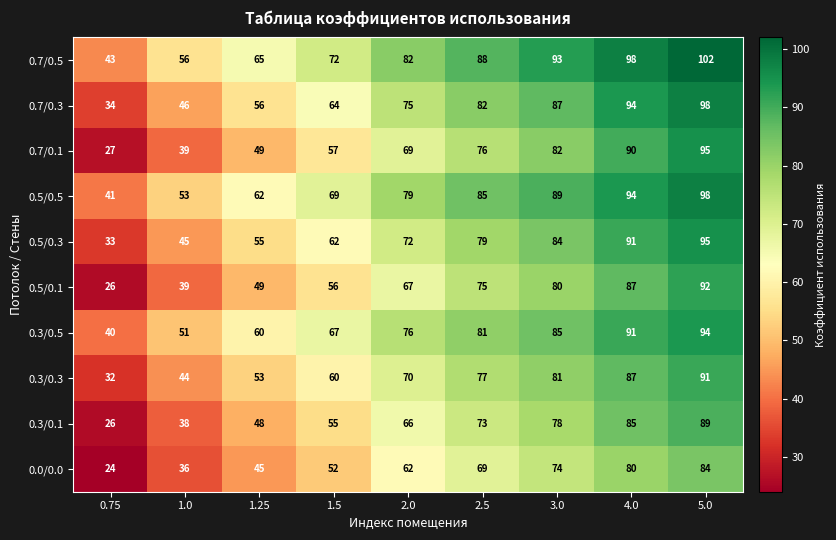

How many values in the 0.3/0.5 series are below 76?

4